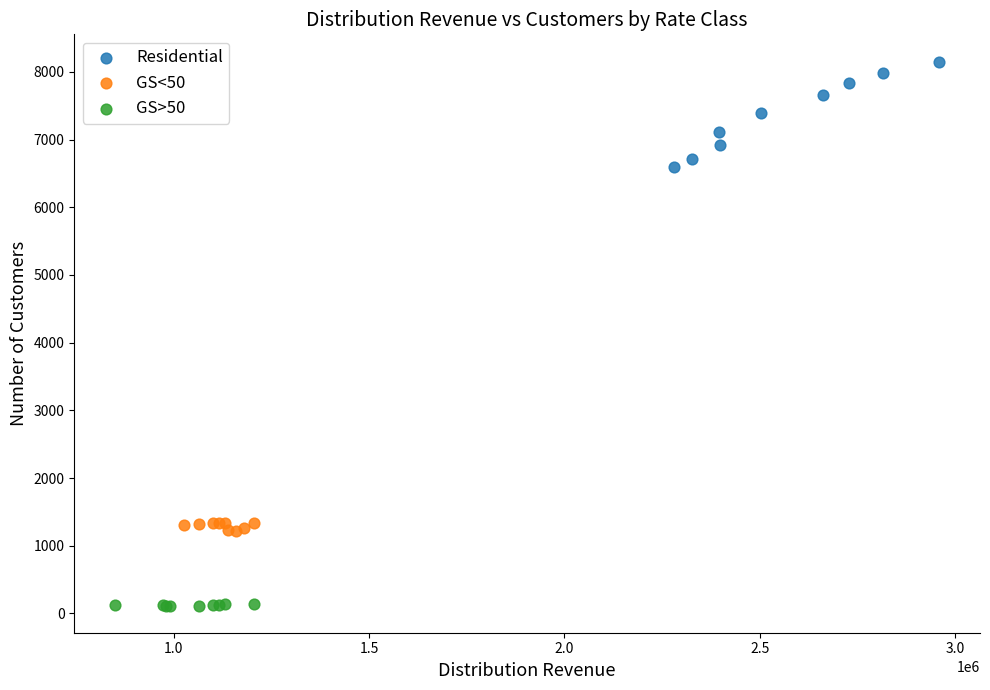

Which series contains the highest Y value?

Residential